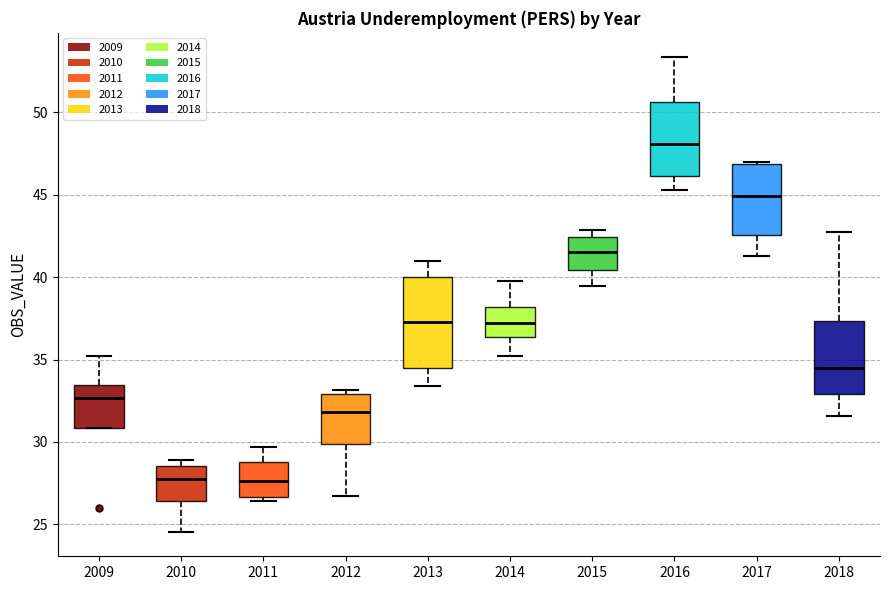

Which box has the highest median line?

2016